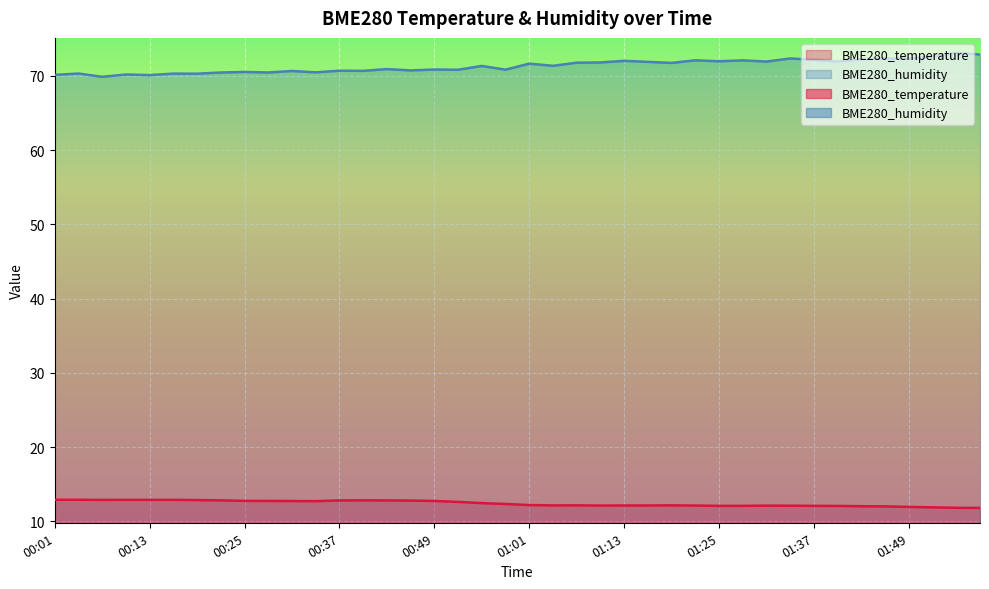

What position from the left is 01:31?

31